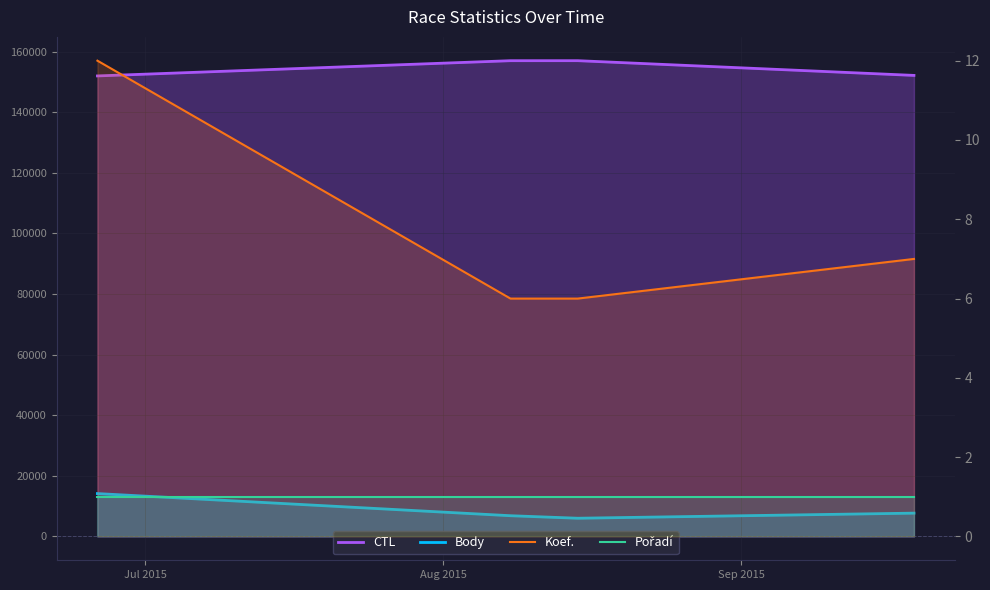

Between Jul 2015 and Sep 2015, which is larger?

Sep 2015